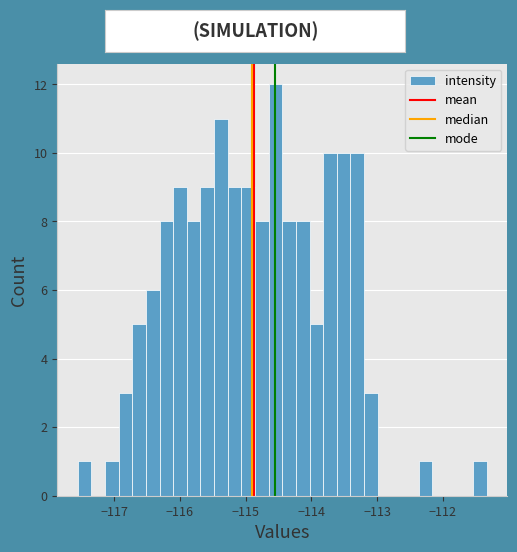

Read against the x-axis, roughly where is the centre of the tallest bar?

-114.5